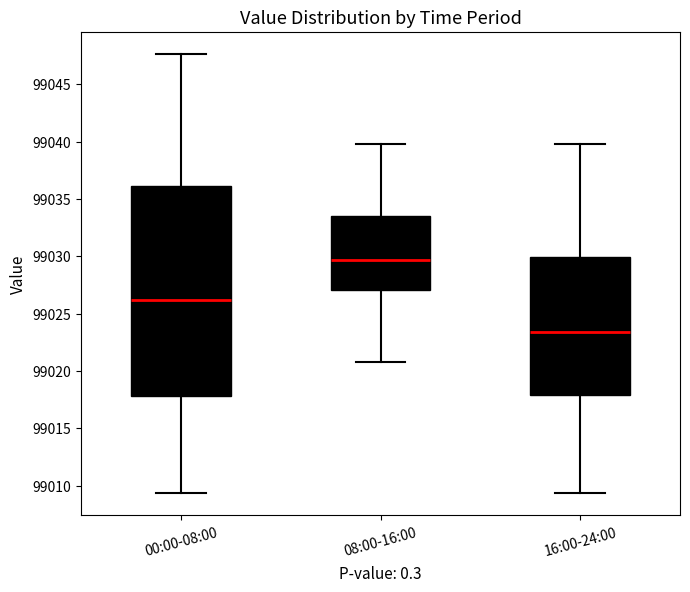

Reading left to right, read every box against the y-axis: the position of its median line, the range the box covers, and the ends of its whiskers. The values are not printed on the chart, so give them approximately, as read against the axis.

00:00-08:00: median 99026.0, box 99018.0 to 99036.0, whiskers 99009.5 to 99047.5
08:00-16:00: median 99029.5, box 99027.0 to 99033.5, whiskers 99021.0 to 99040.0
16:00-24:00: median 99023.5, box 99018.0 to 99030.0, whiskers 99009.5 to 99040.0